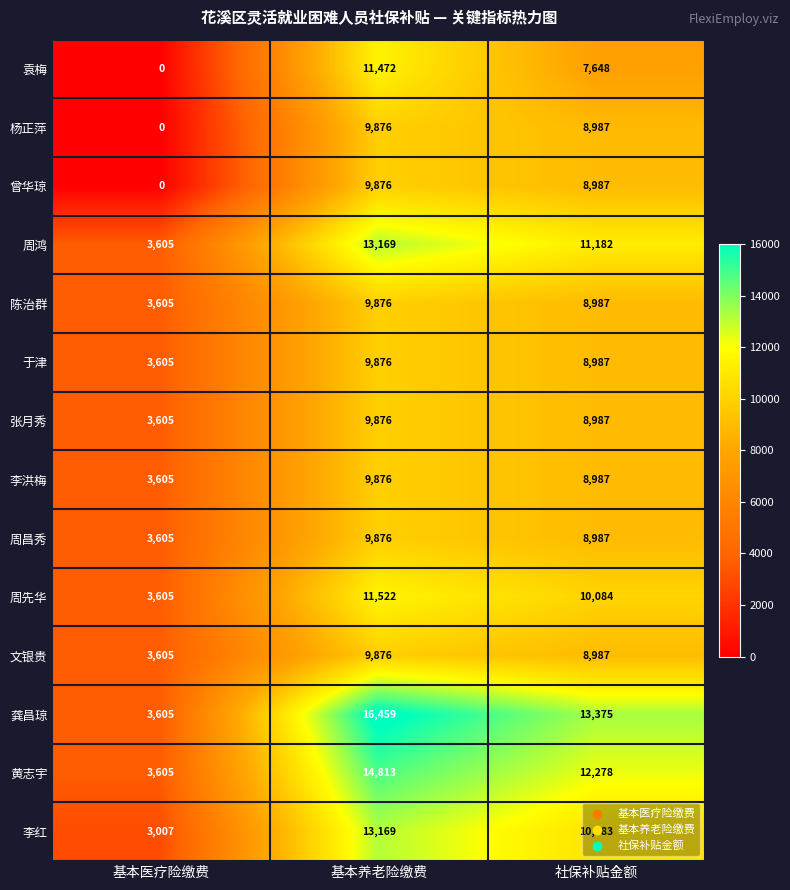

At which label does 张月秀 first exceed 8987?

基本养老险缴费